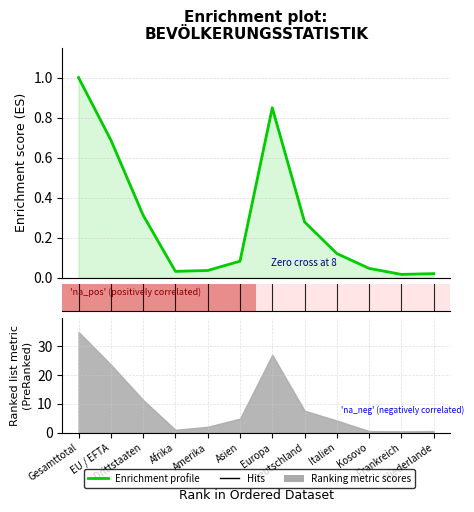

Reading left to right, transcribe all the data shown in this chart.

1.0	0.7	0.3	0.0	0.0	0.1	0.8	0.3	0.1	0.0	0.0	0.0